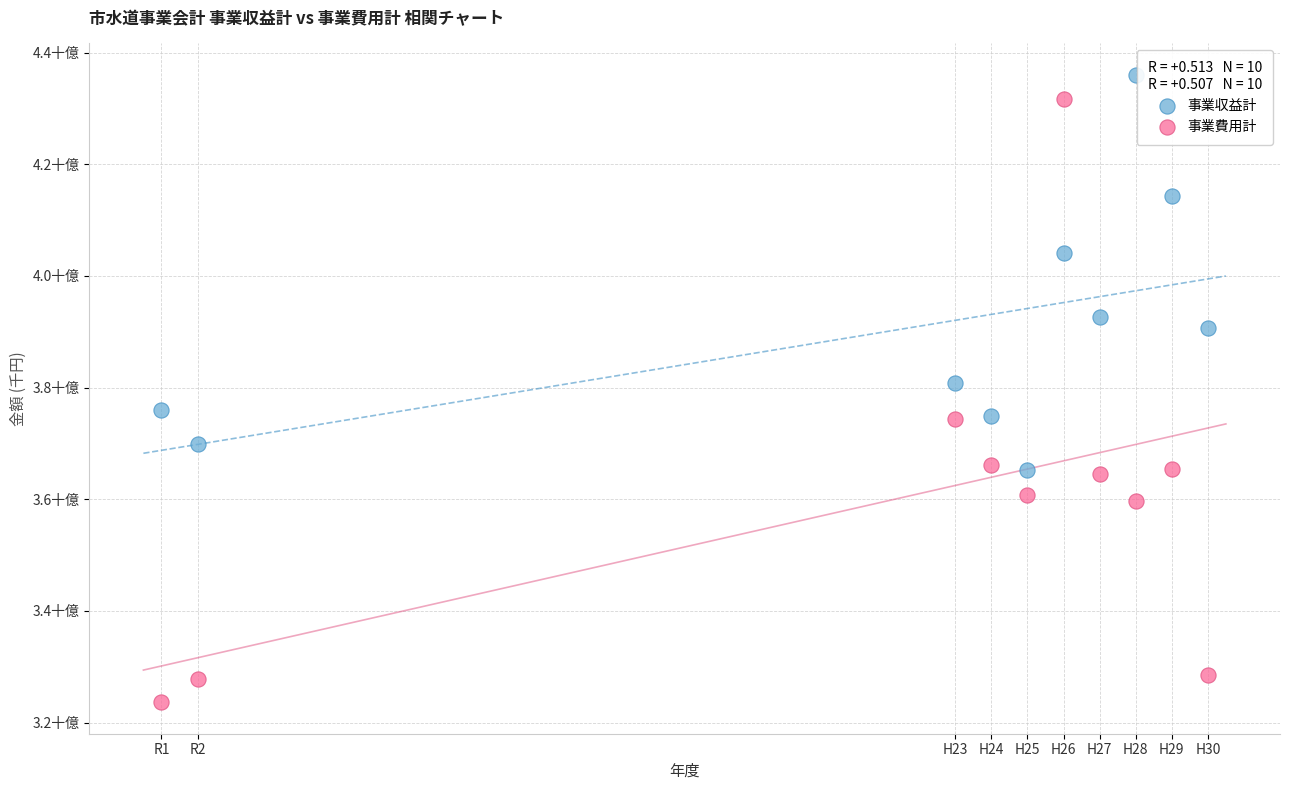

Which series contains the lowest Y value?

事業費用計